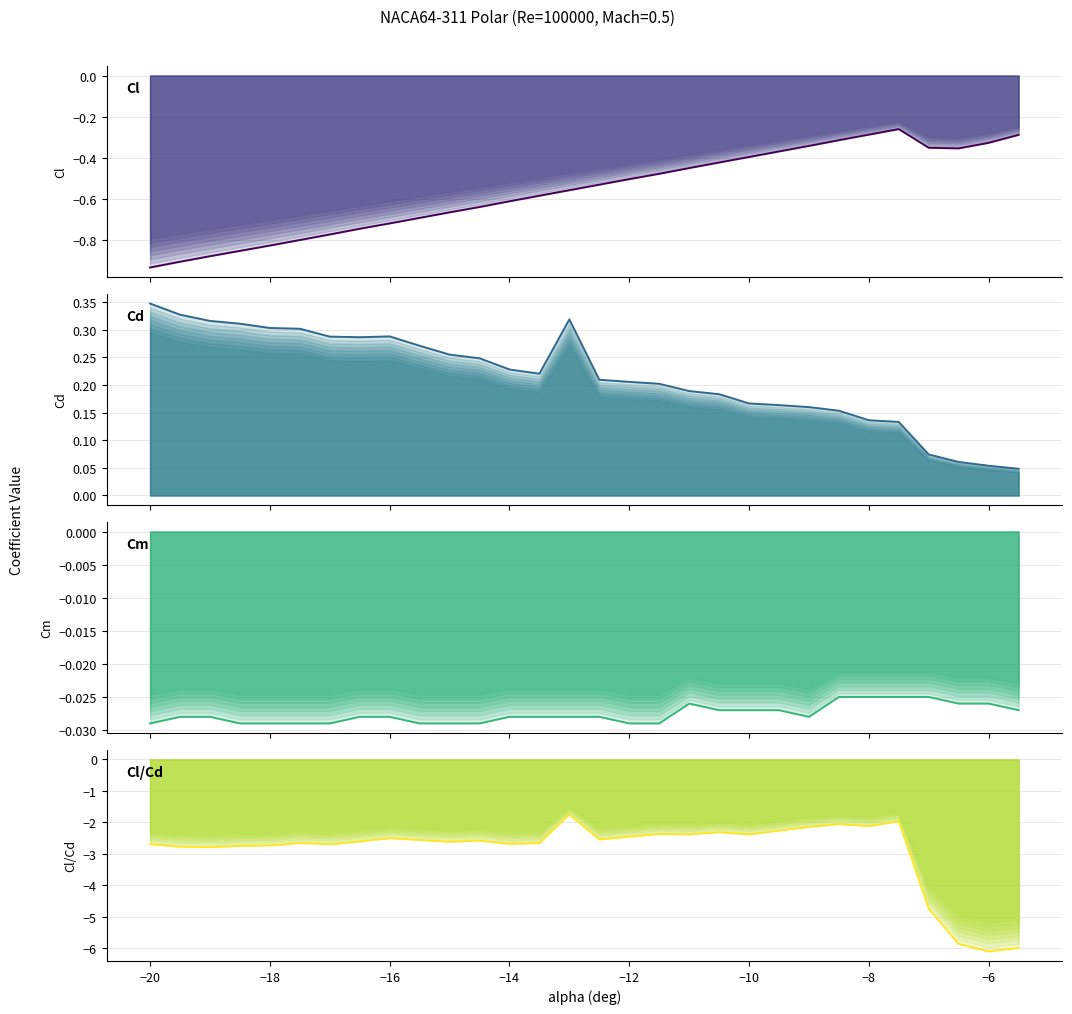

Reading right to left, extract all data points from this chart.

Cl: -0.3	-0.3	-0.4	-0.4	-0.3	-0.3	-0.3	-0.3	-0.4	-0.4	-0.4	-0.5	-0.5	-0.5	-0.5	-0.6	-0.6	-0.6	-0.6	-0.7	-0.7	-0.7	-0.7	-0.8	-0.8	-0.8	-0.9	-0.9	-0.9	-0.9
Cd: 0.0	0.1	0.1	0.1	0.1	0.1	0.2	0.2	0.2	0.2	0.2	0.2	0.2	0.2	0.2	0.3	0.2	0.2	0.2	0.3	0.3	0.3	0.3	0.3	0.3	0.3	0.3	0.3	0.3	0.3
Cm: -0.0	-0.0	-0.0	-0.0	-0.0	-0.0	-0.0	-0.0	-0.0	-0.0	-0.0	-0.0	-0.0	-0.0	-0.0	-0.0	-0.0	-0.0	-0.0	-0.0	-0.0	-0.0	-0.0	-0.0	-0.0	-0.0	-0.0	-0.0	-0.0	-0.0
Cl/Cd: -6.0	-6.1	-5.9	-4.7	-2.0	-2.1	-2.1	-2.1	-2.3	-2.4	-2.3	-2.4	-2.4	-2.5	-2.5	-1.8	-2.7	-2.7	-2.6	-2.6	-2.6	-2.5	-2.6	-2.7	-2.7	-2.7	-2.8	-2.8	-2.8	-2.7